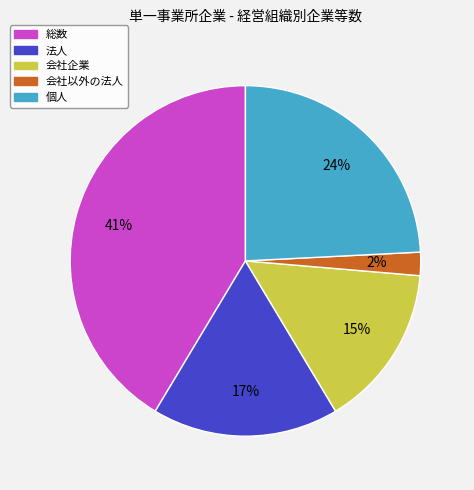

Count the number of slices in the pie.

5